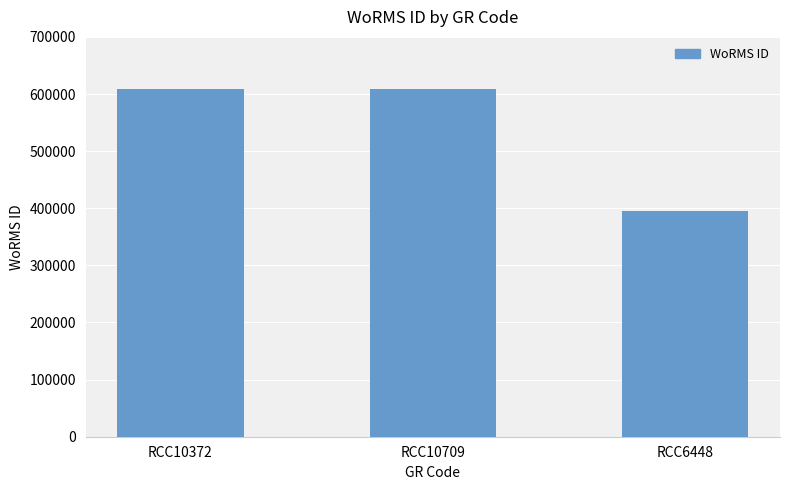

Between RCC6448 and RCC10372, which is larger?

RCC10372